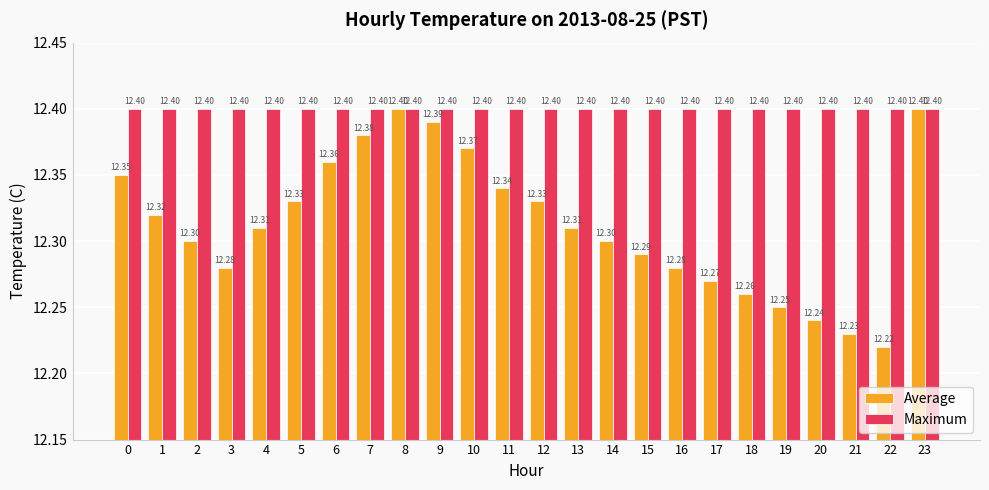

What is the average value of the Maximum series?

12.4